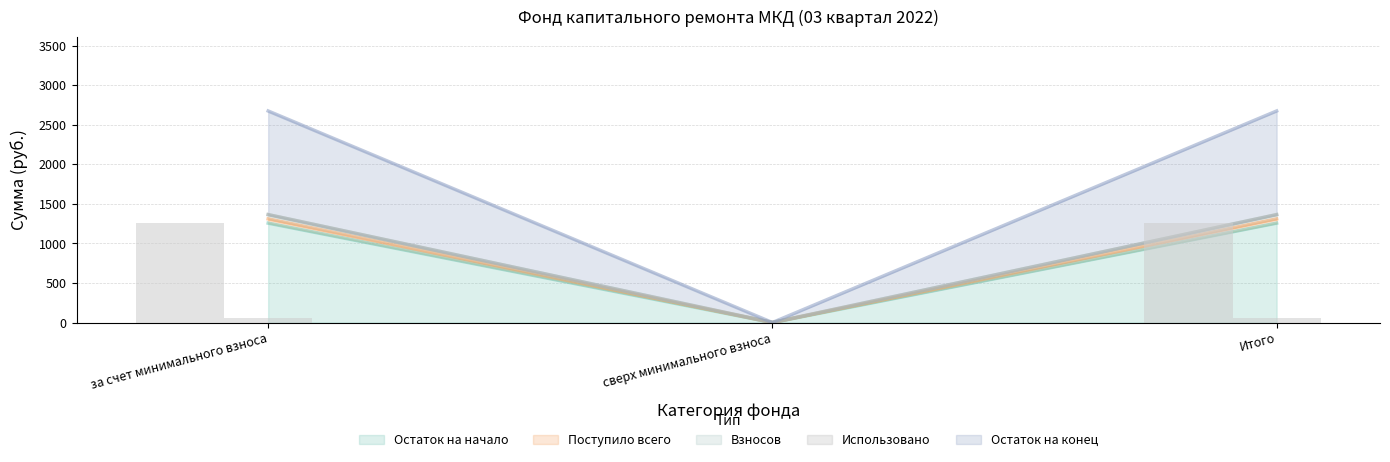

Between Итого and сверх минимального взноса, which is larger?

Итого